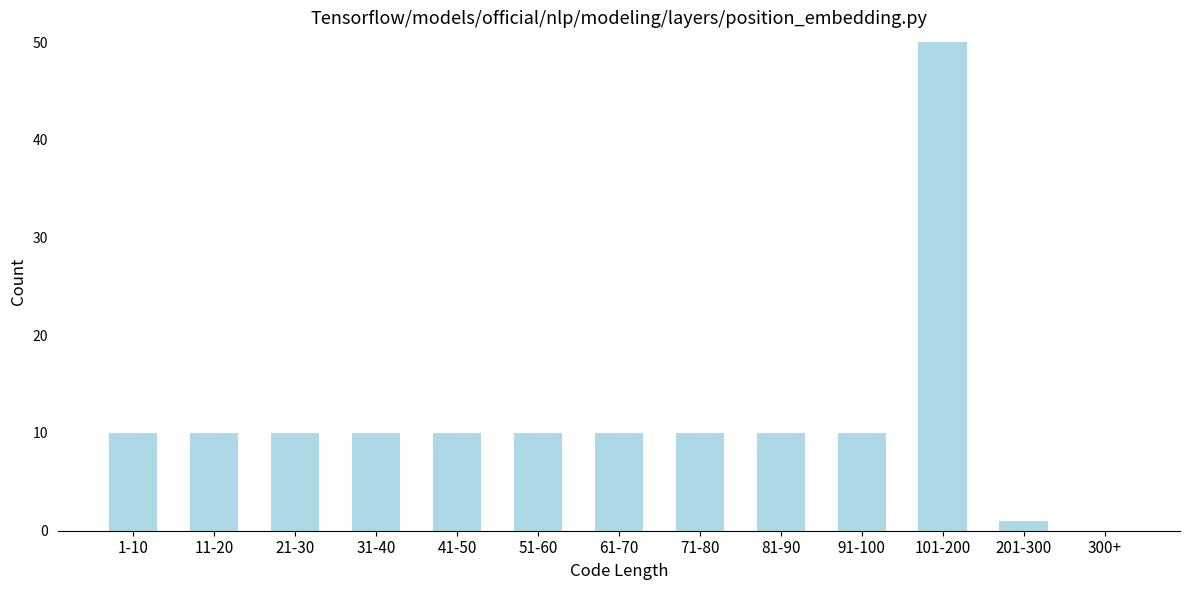

Approximately how many times larger is the value at 81-90 compared to 91-100?

1.0